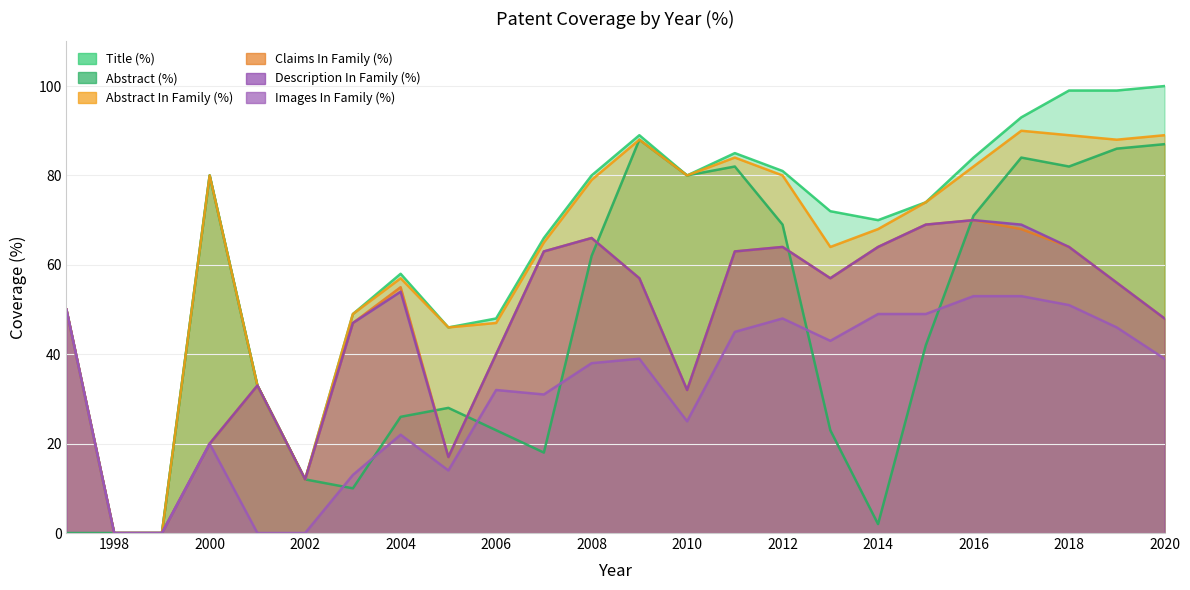

At which category does the chart reach its peak across all series?

2020